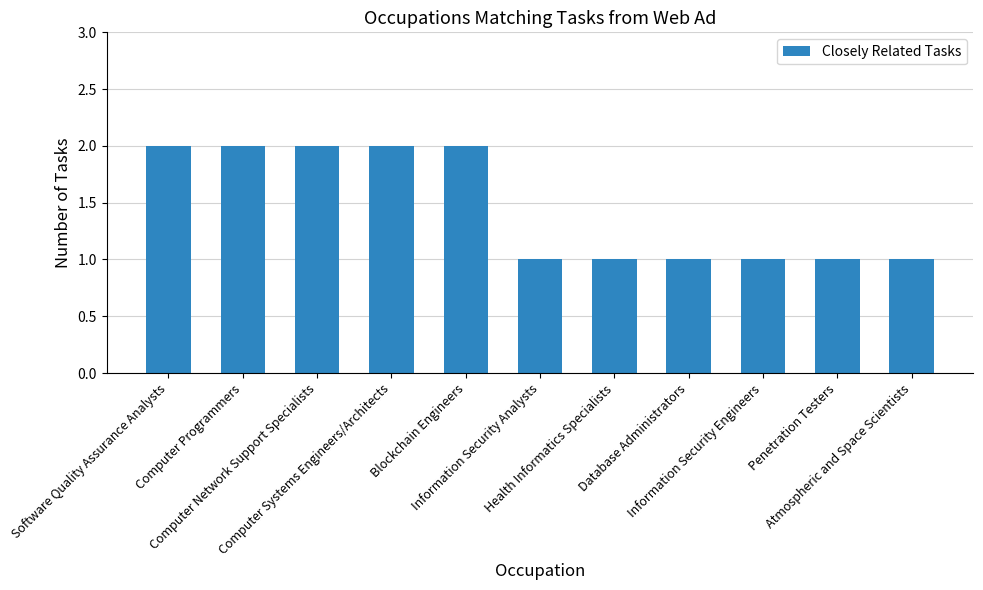

Are the bars horizontal?

No